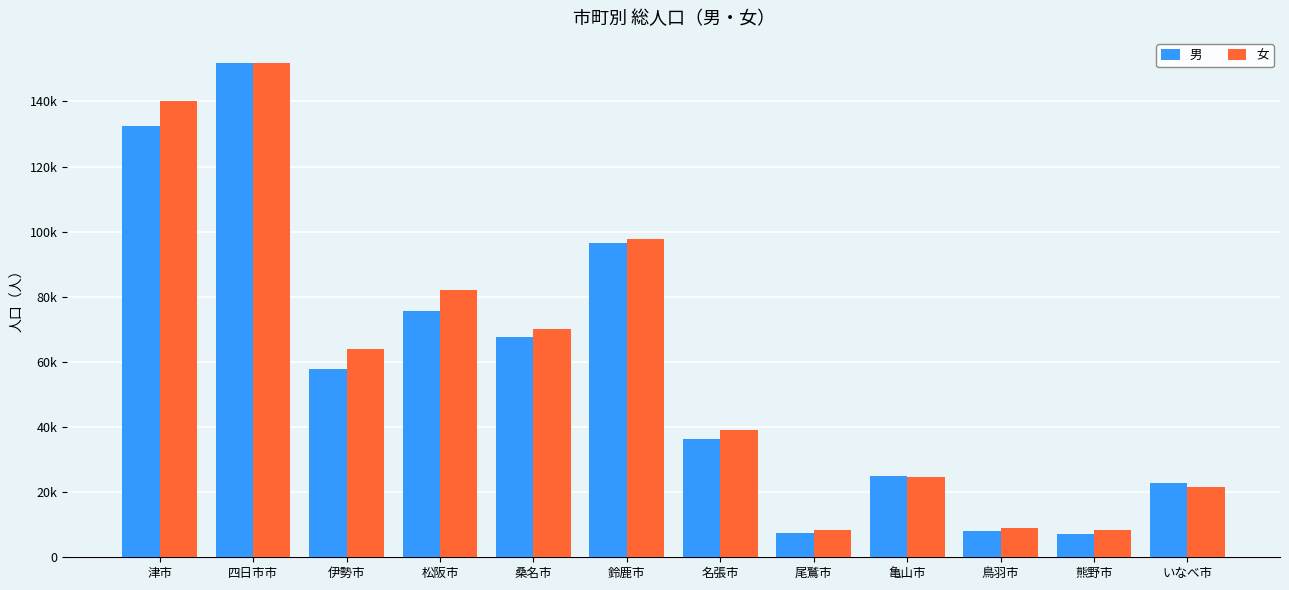

What is the highest value of the 男 series?

151899